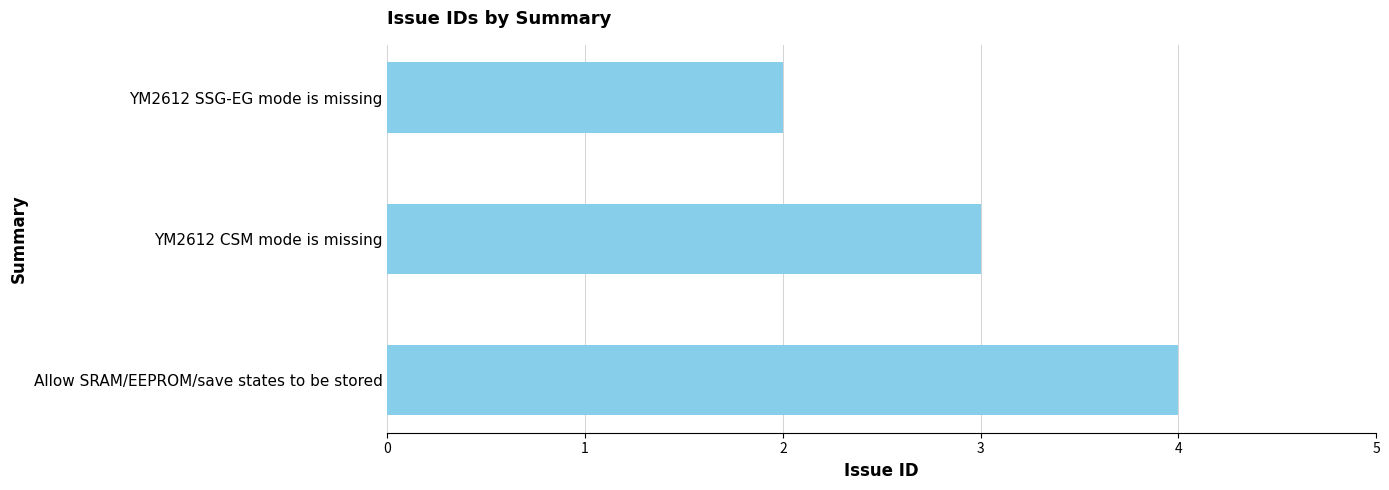

At which label is the value closest to 3?

YM2612 CSM mode is missing